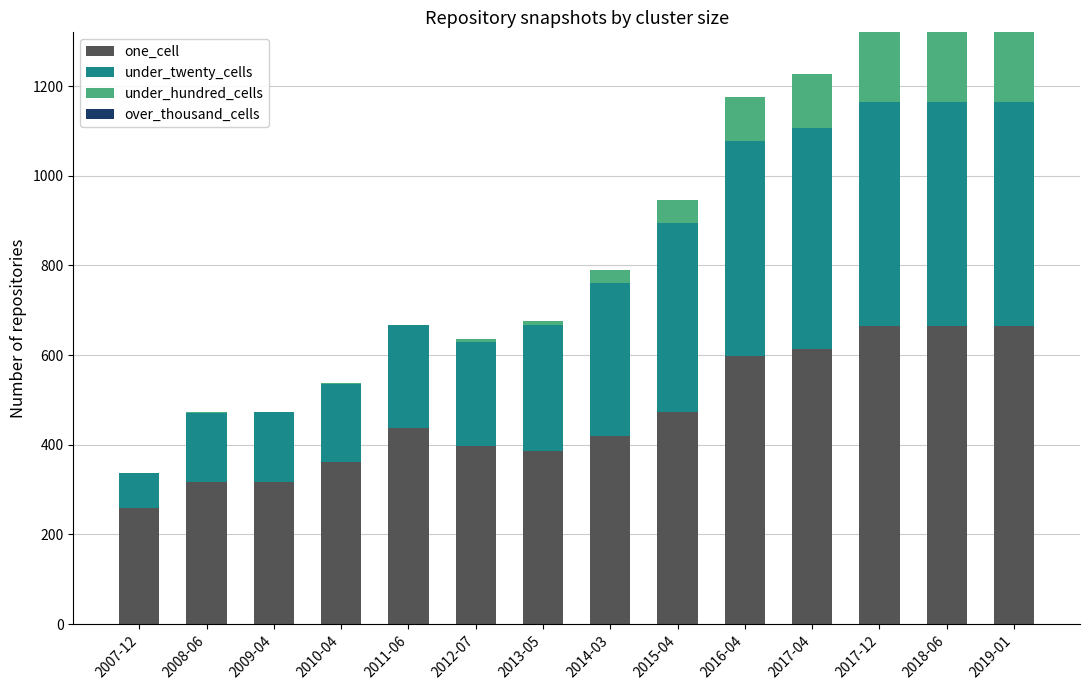

The value of one_cell at 2016-04 is 598. True or false?

True